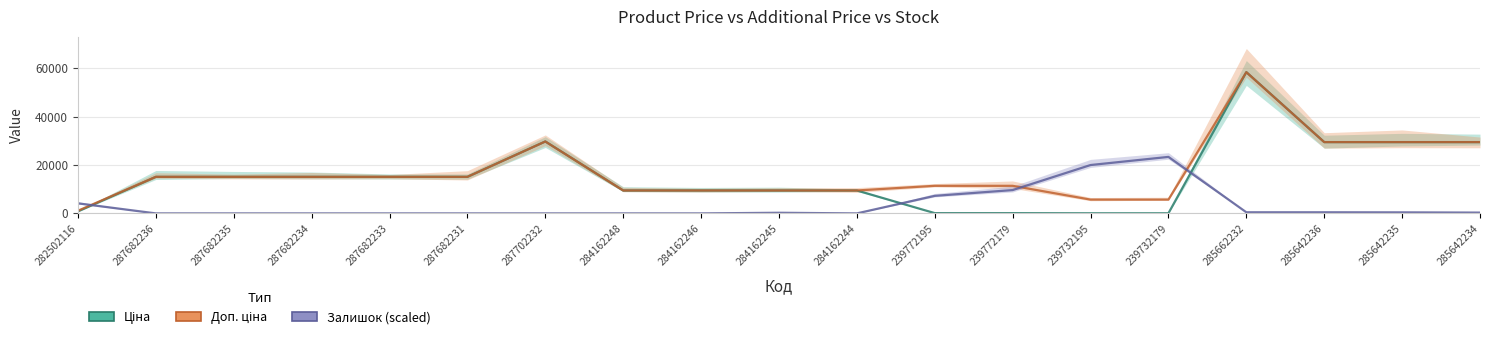

True or false: Ціна has a value of 15120.0 at 287682234.

True